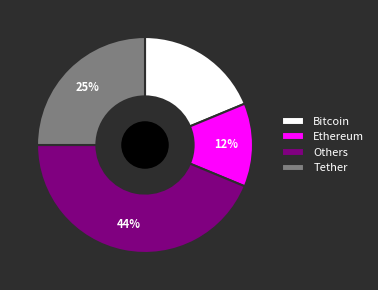

Is it true that Tether is 16% of the pie?

False